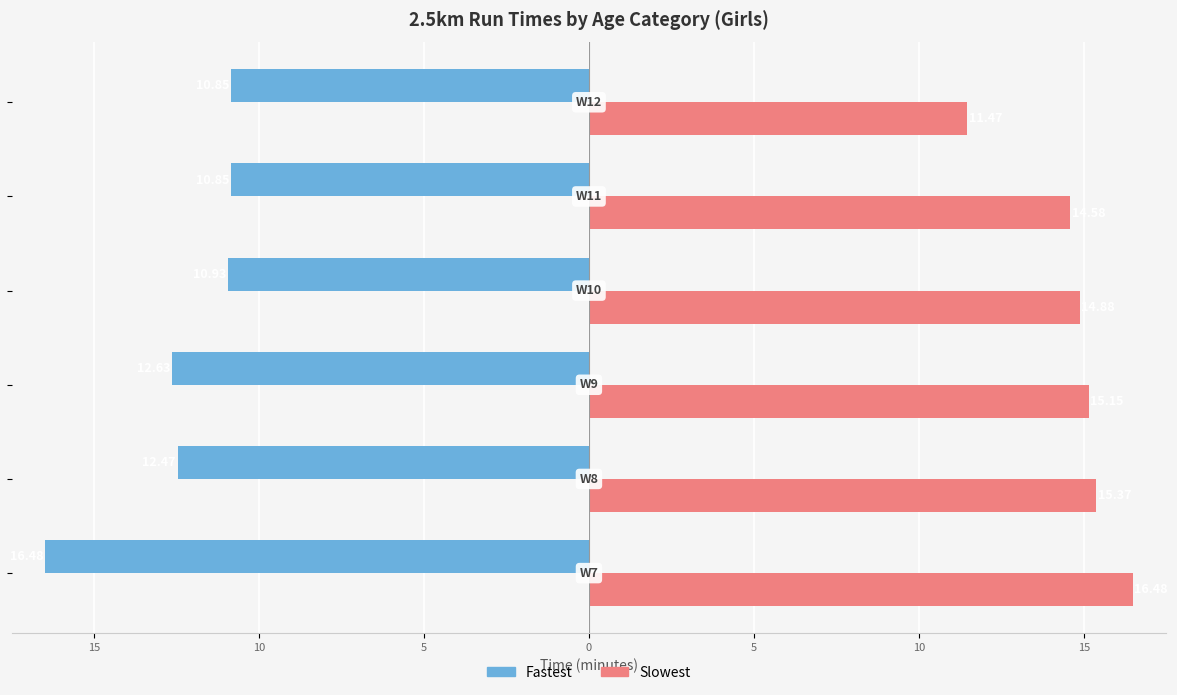

What are all the series names shown in the legend?

Fastest, Slowest